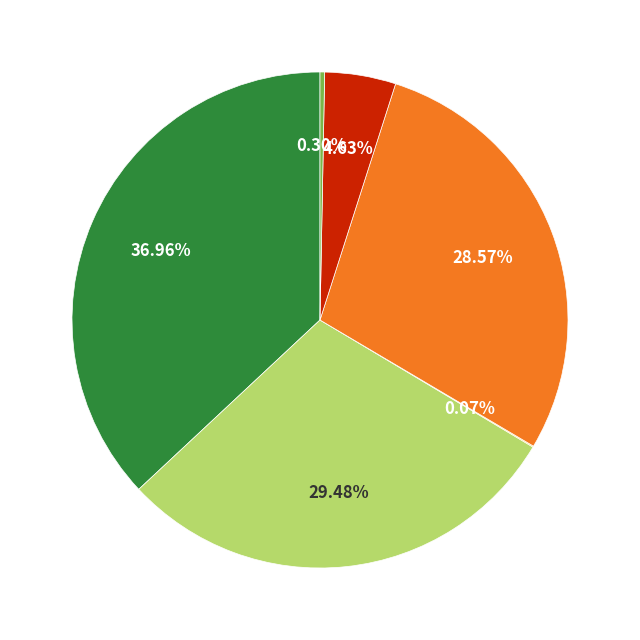

Does any single category account for the majority?

No